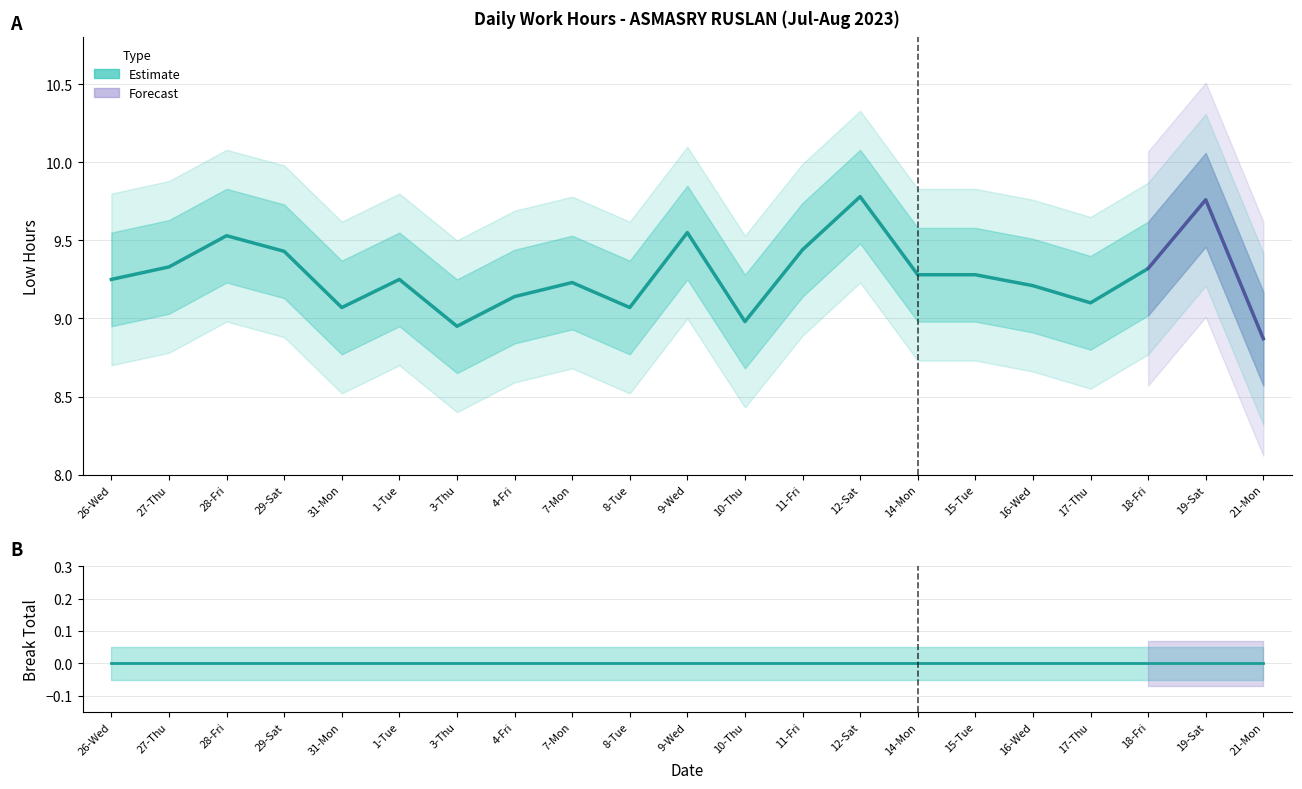

Reading left to right, extract all data points from this chart.

Low Hours (Estimate): 9.2	9.3	9.5	9.4	9.1	9.2	8.9	9.1	9.2	9.1	9.6	9.0	9.4	9.8	9.3	9.3	9.2	9.1	9.3	9.8	8.9
Break Total: 0.0	0.0	0.0	0.0	0.0	0.0	0.0	0.0	0.0	0.0	0.0	0.0	0.0	0.0	0.0	0.0	0.0	0.0	0.0	0.0	0.0